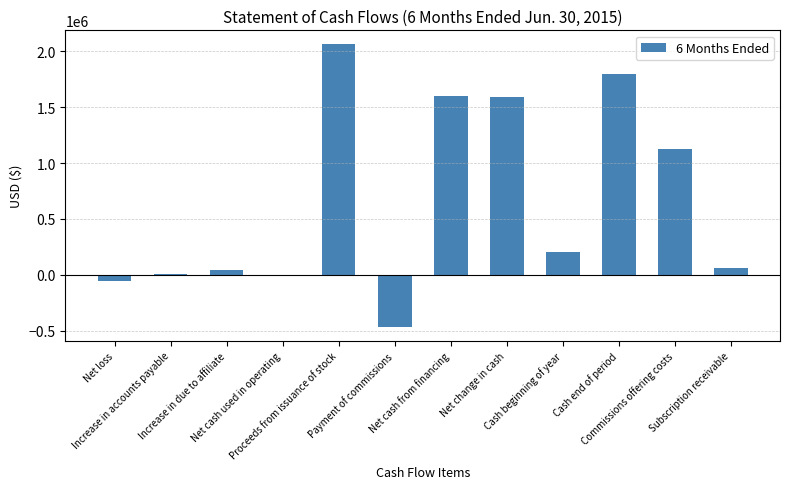

What is the sum of the values at Net cash used in operating and Payment of commissions?

-468985